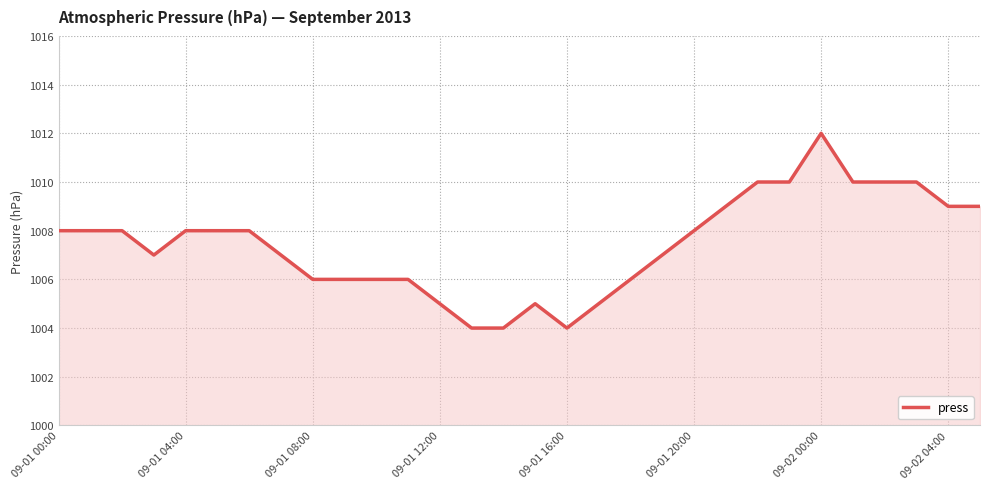

Does the chart display data point markers on the line(s)?

No